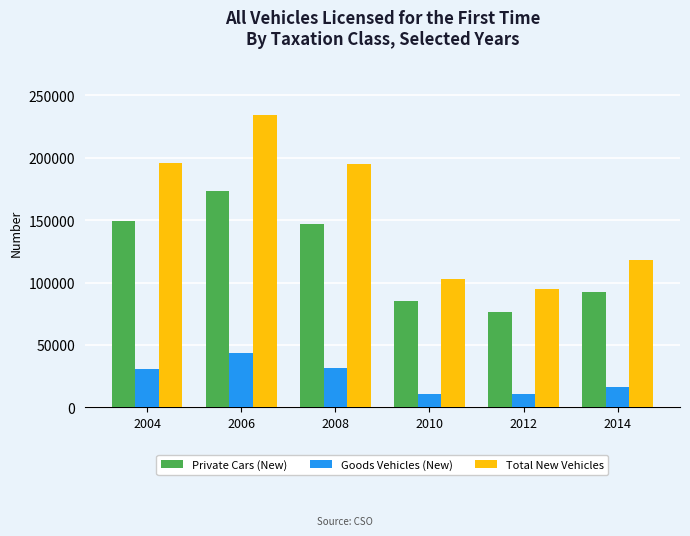

Between 2012 and 2014, which series saw the biggest shift?

Total New Vehicles